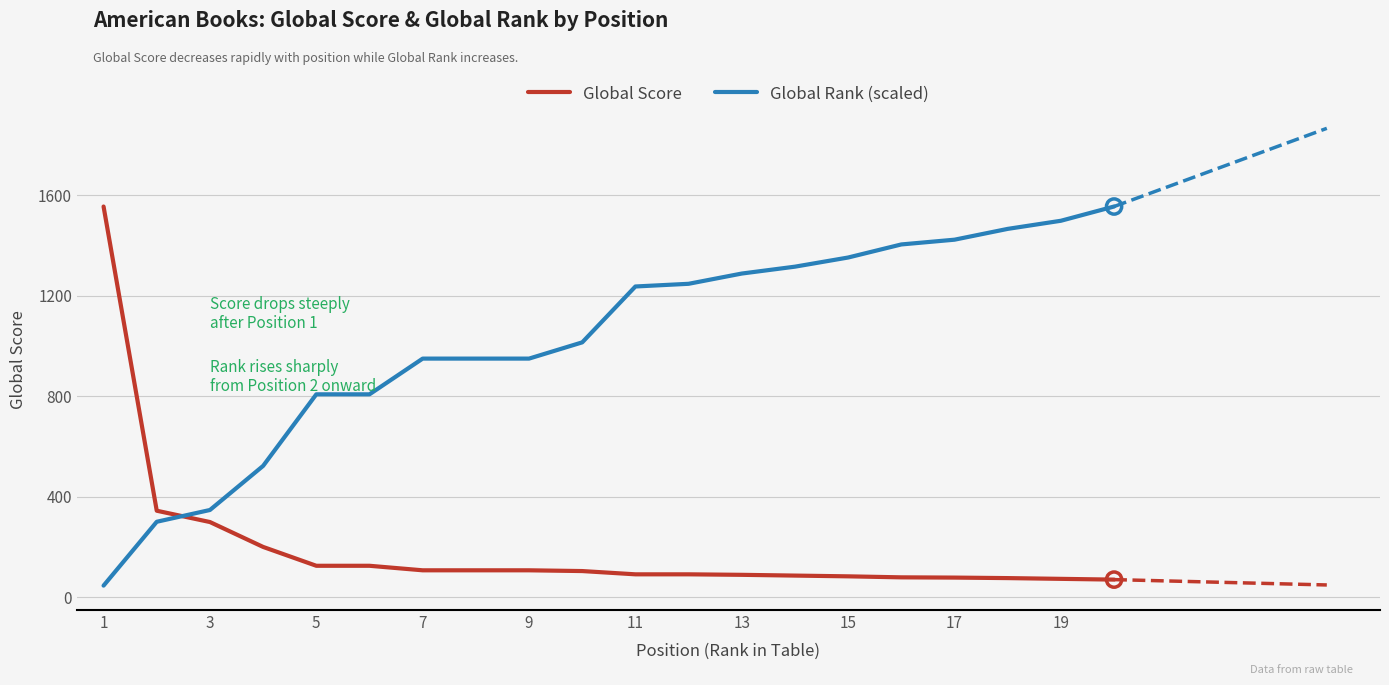

At how many categories does at least one series exceed 791?

17